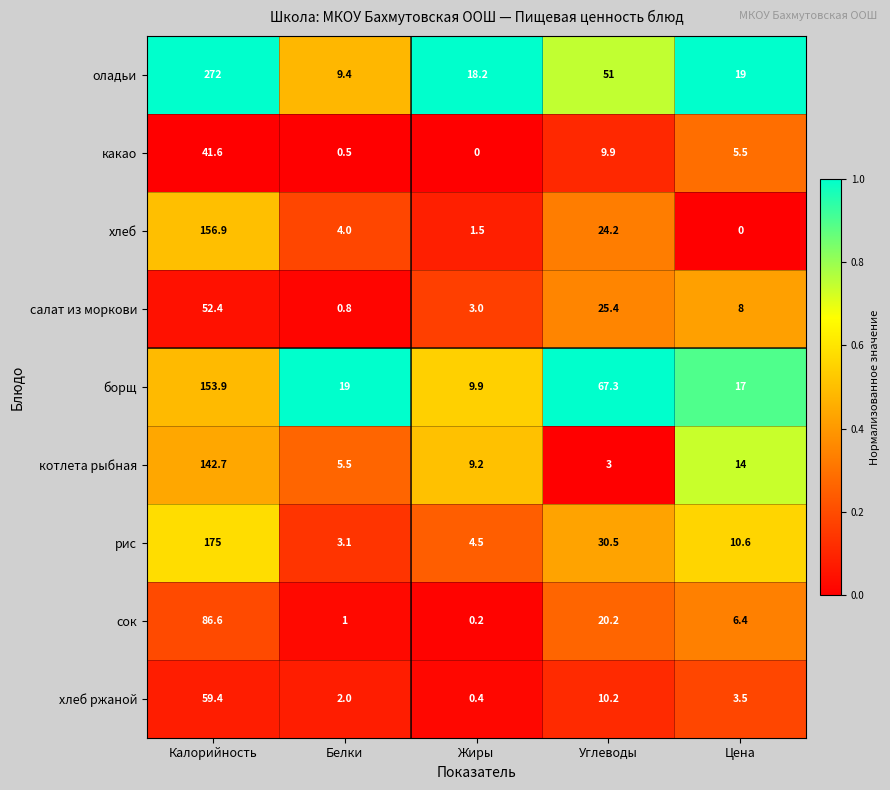

What is the maximum value for какао?

41.6